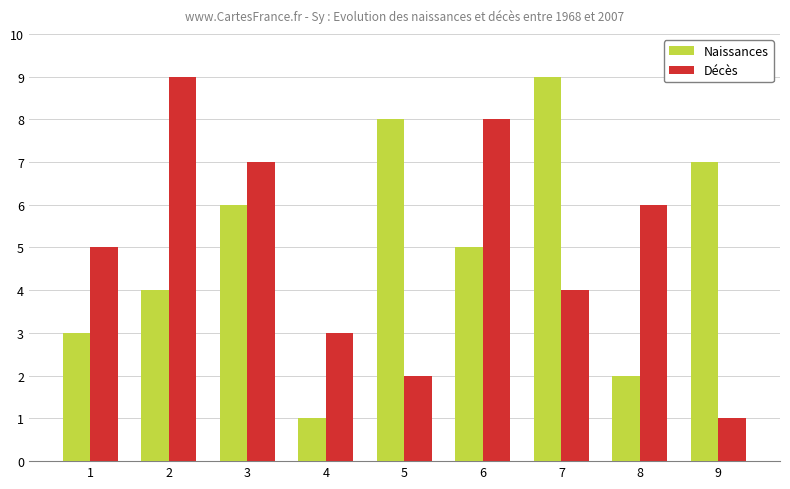

True or false: Naissances has a value of 2 at 8.

True